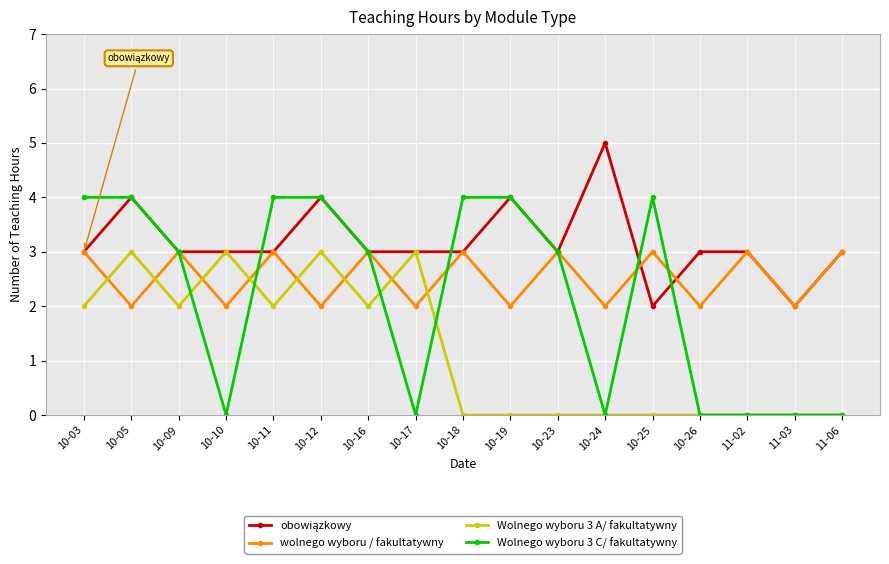

True or false: Wolnego wyboru 3 C/ fakultatywny has a value of -2 at 10-26.

False